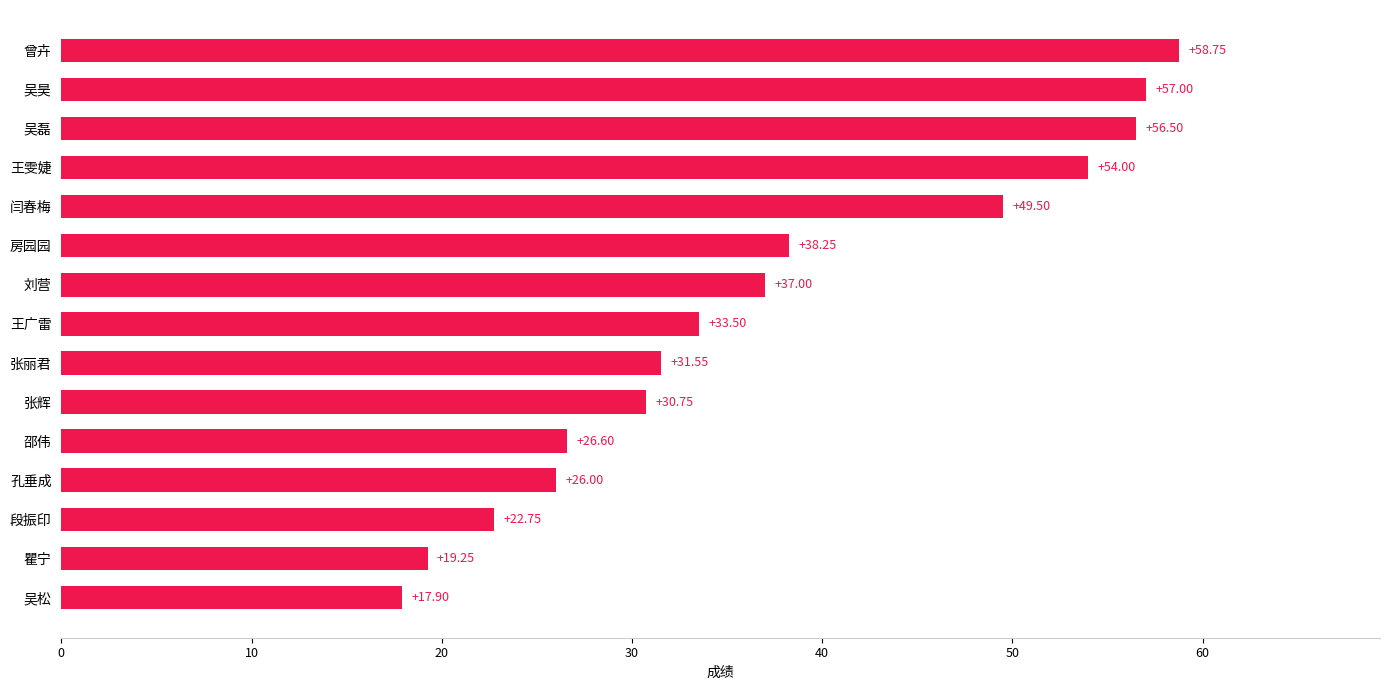

At which category does the chart reach its peak across all series?

曾卉